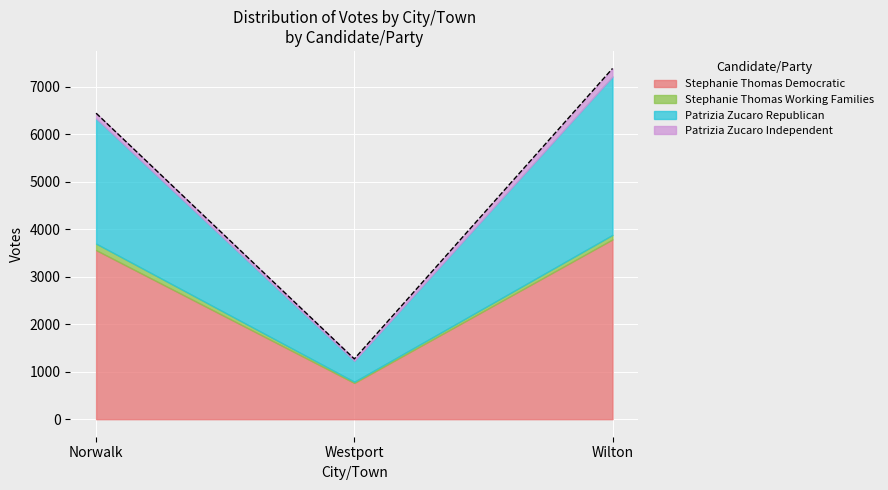

Does the chart display data point markers on the line(s)?

No